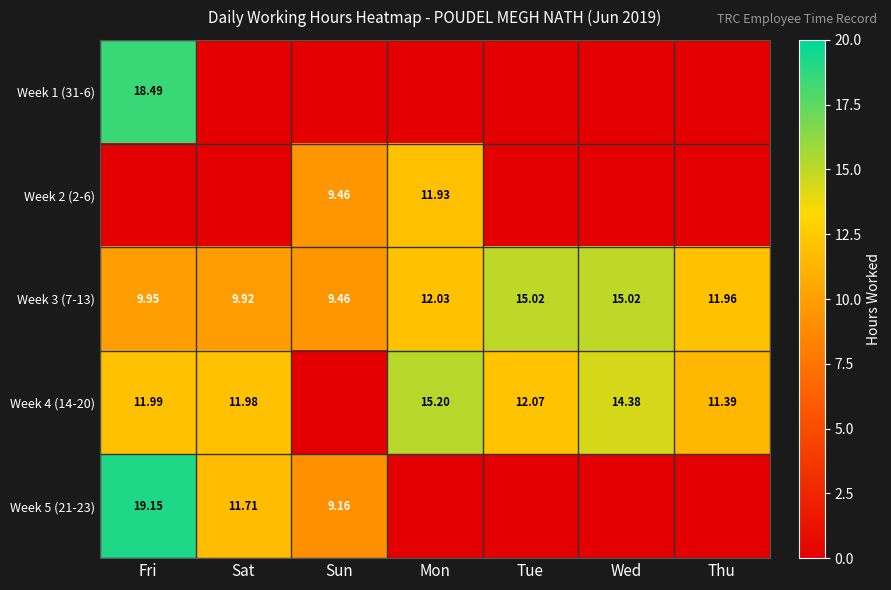

Between Wed and Tue, which is larger?

Wed